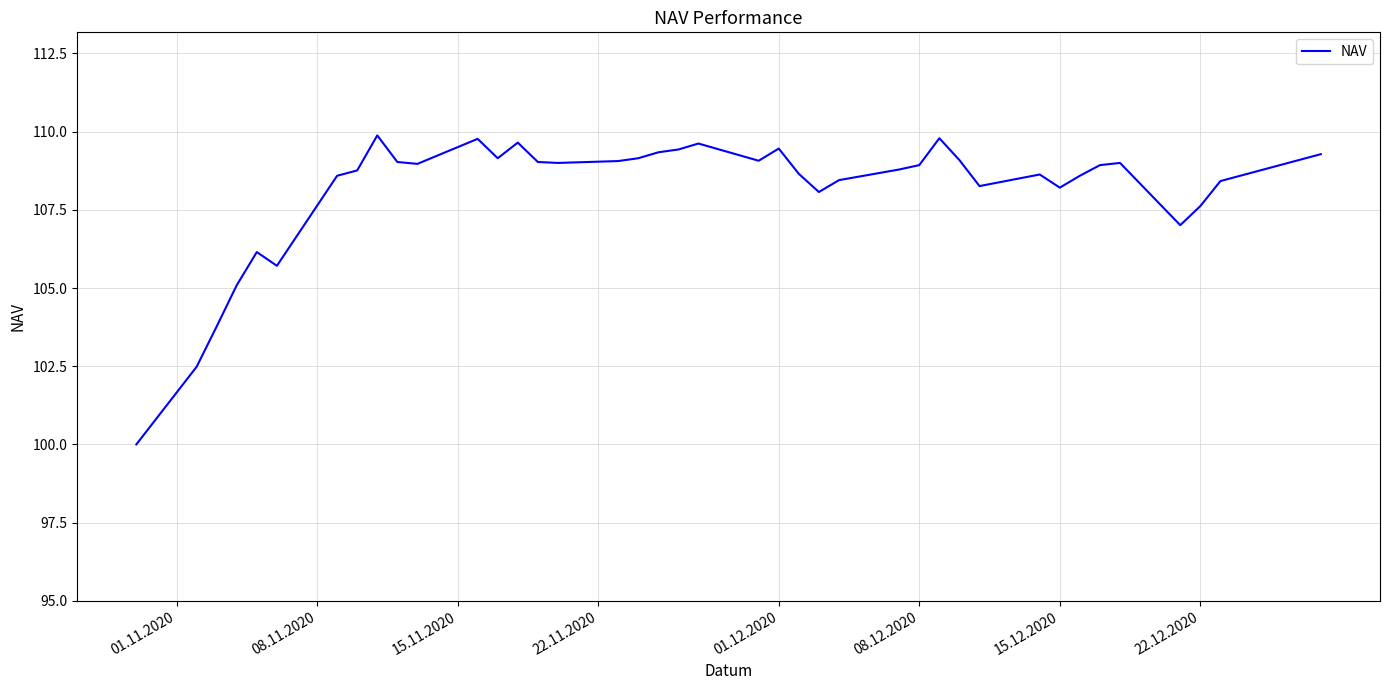

What is the difference between the maximum and minimum values?

9.9